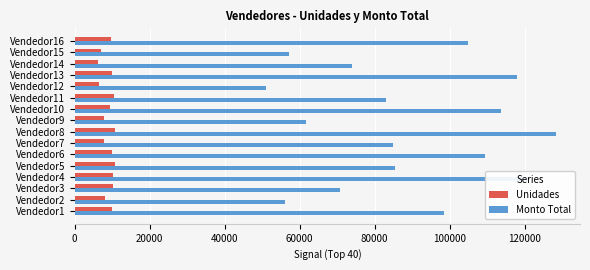

The value of Monto Total at Vendedor14 is 16835. True or false?

False